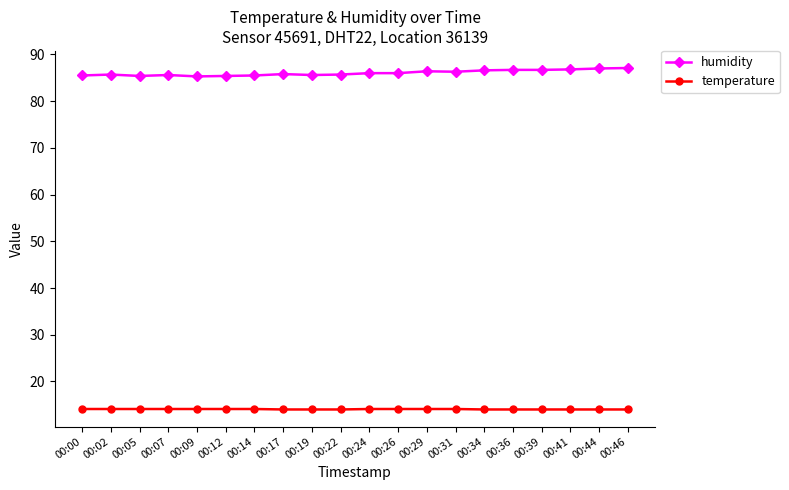

What is the maximum value for temperature?

14.1